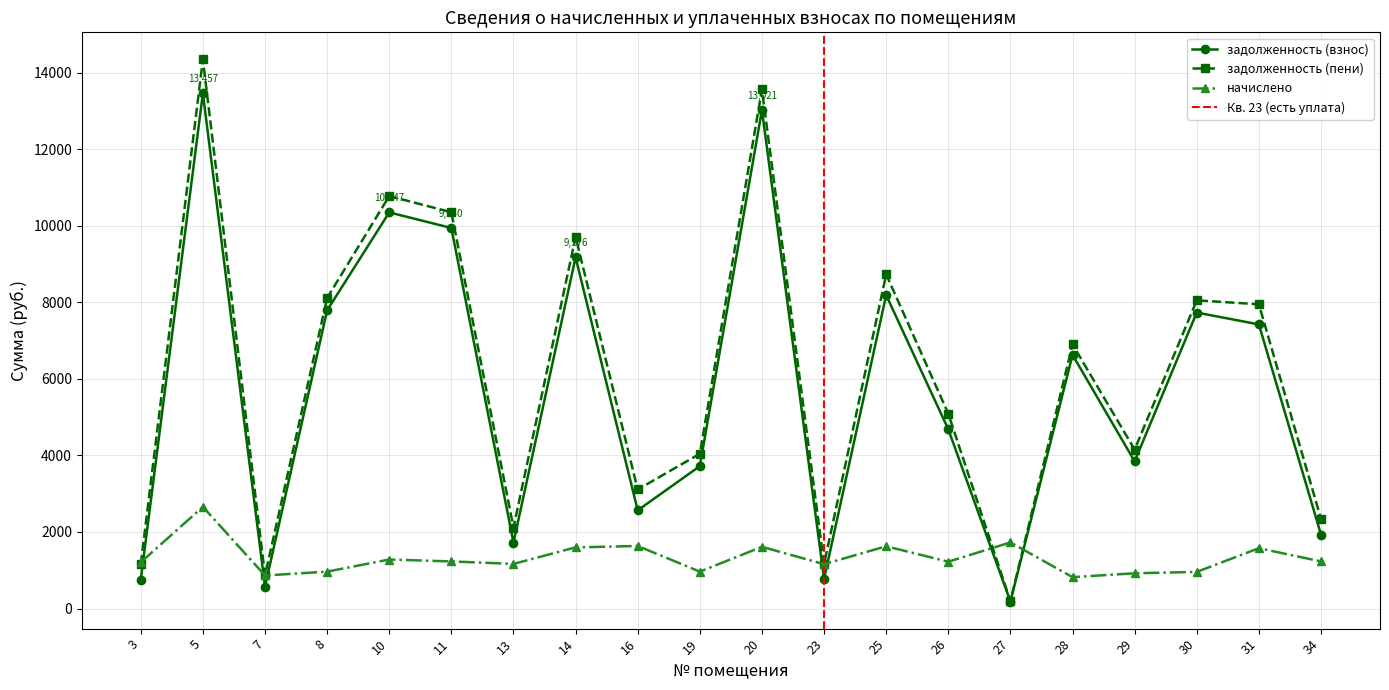

At which category does начислено reach its first local peak?

5